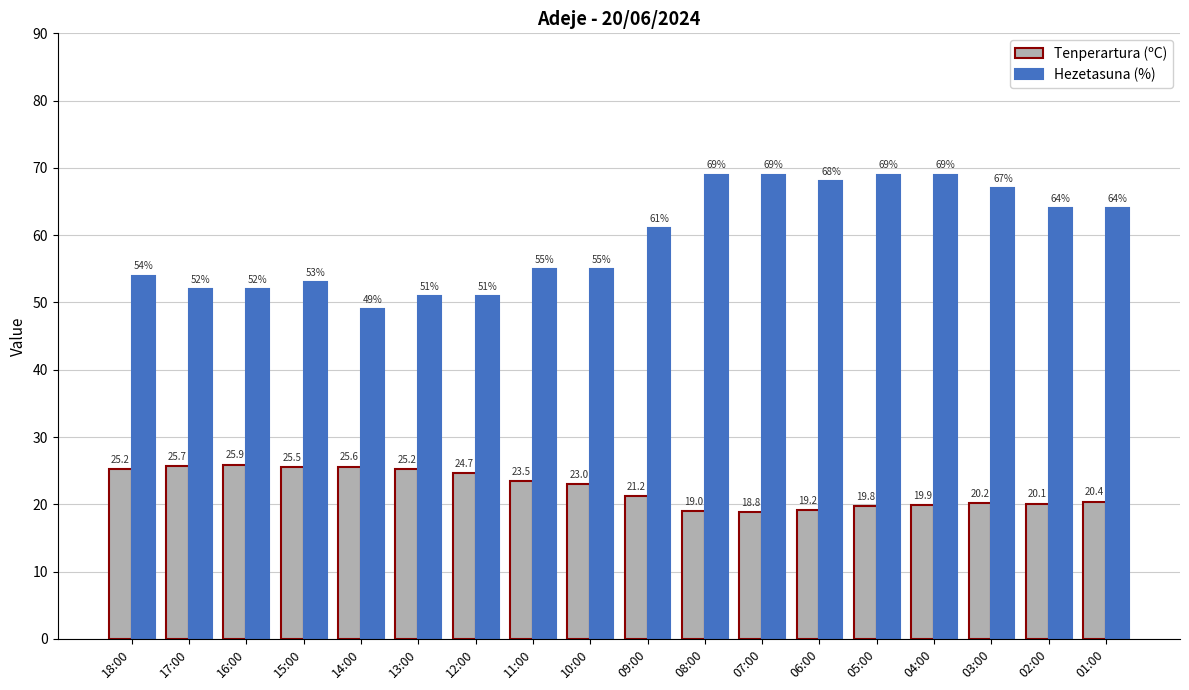

At how many categories does at least one series exceed 42?

18